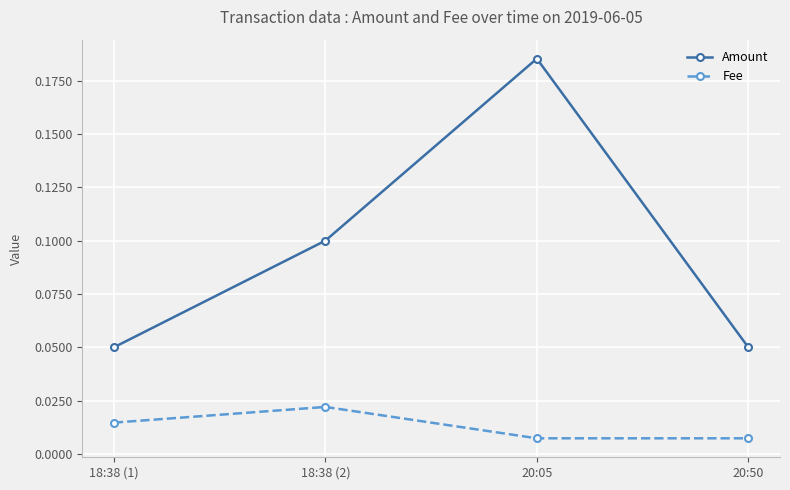

What is the label of the 1st point from the left?

18:38 (1)